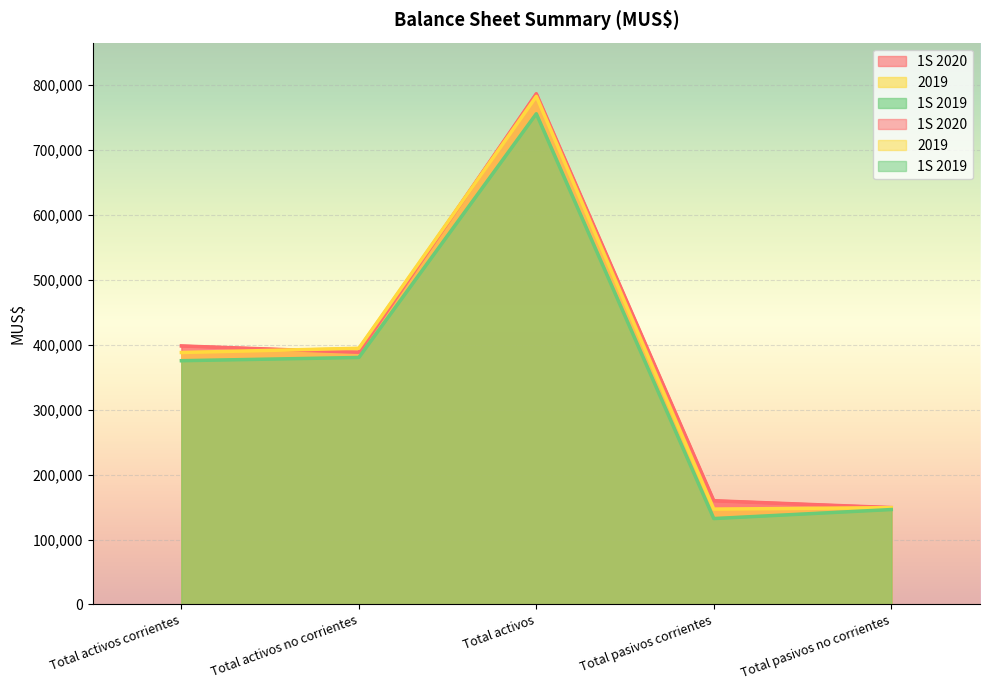

What is the sum of all 1S 2020 values?

1882274